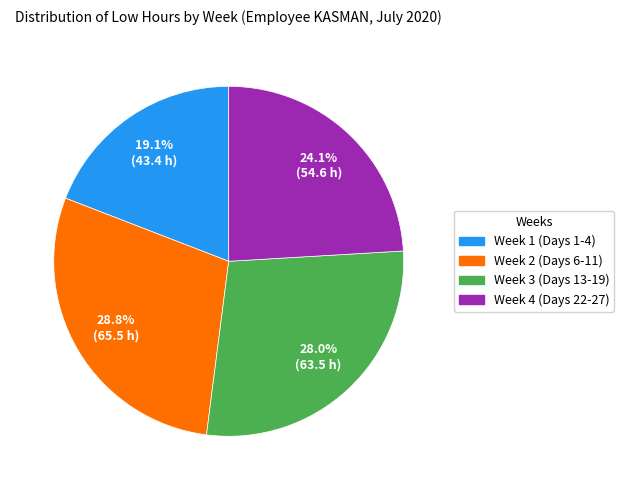

Does any single category account for the majority?

No